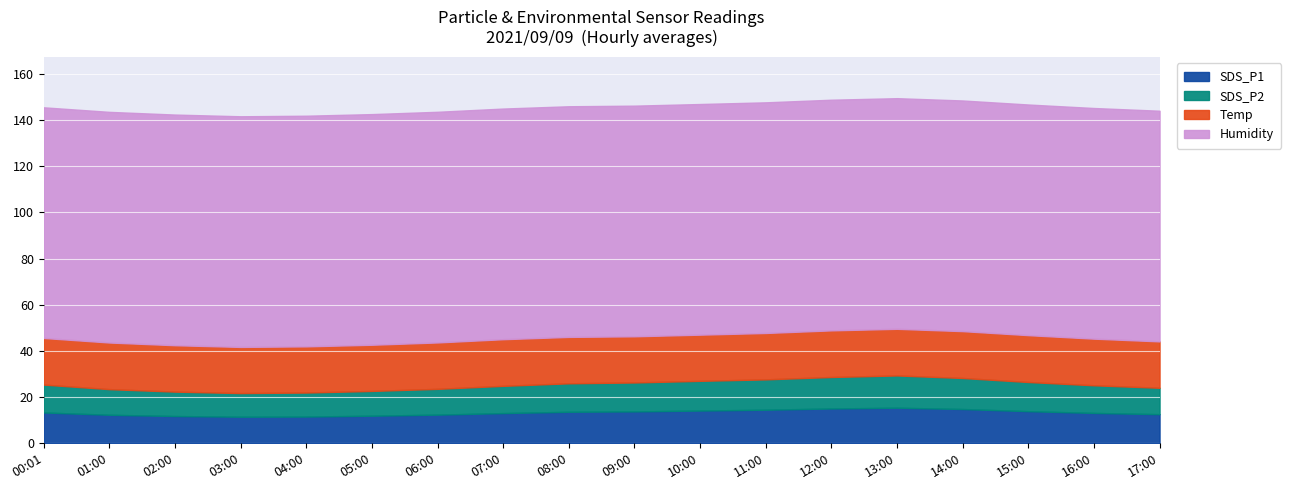

What is the total value across all series at 00:01?

145.5